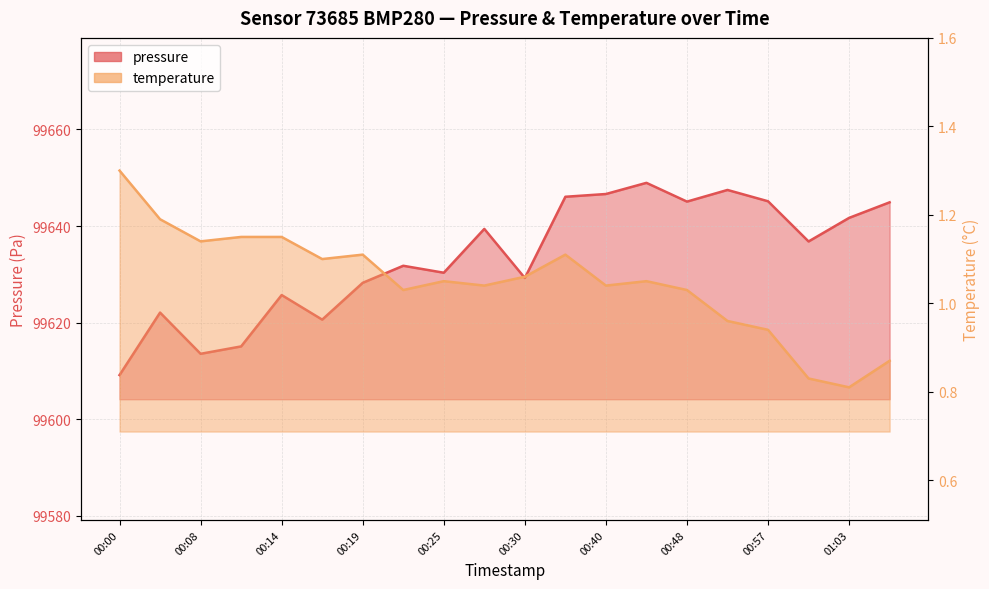

Rank the series by their maximum value, from highest to lowest.

pressure, temperature